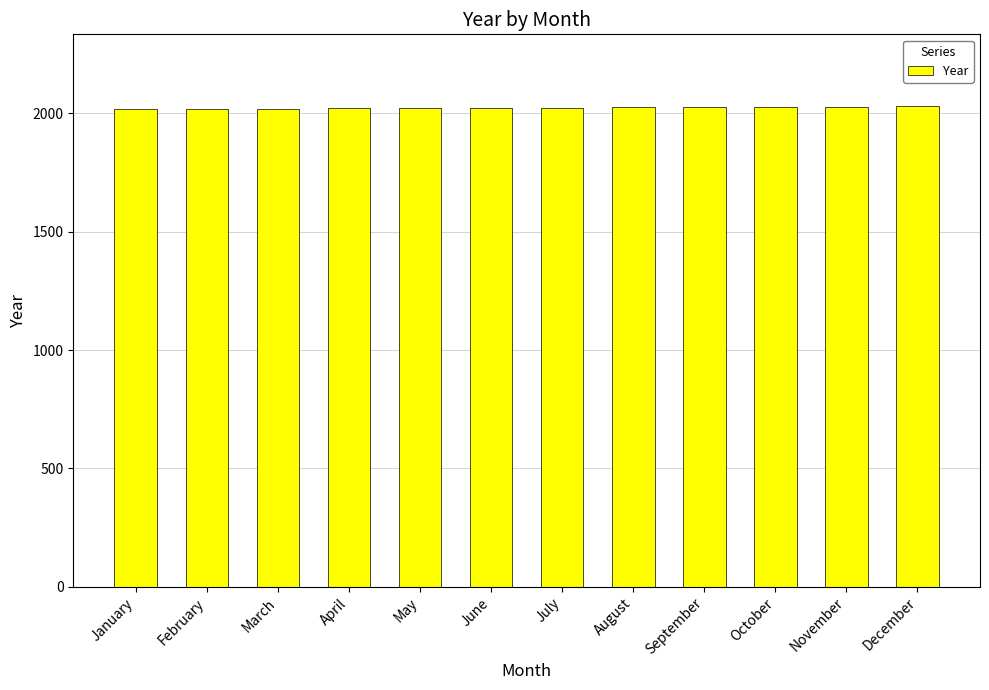

Approximately how many times larger is the value at February compared to June?

1.0